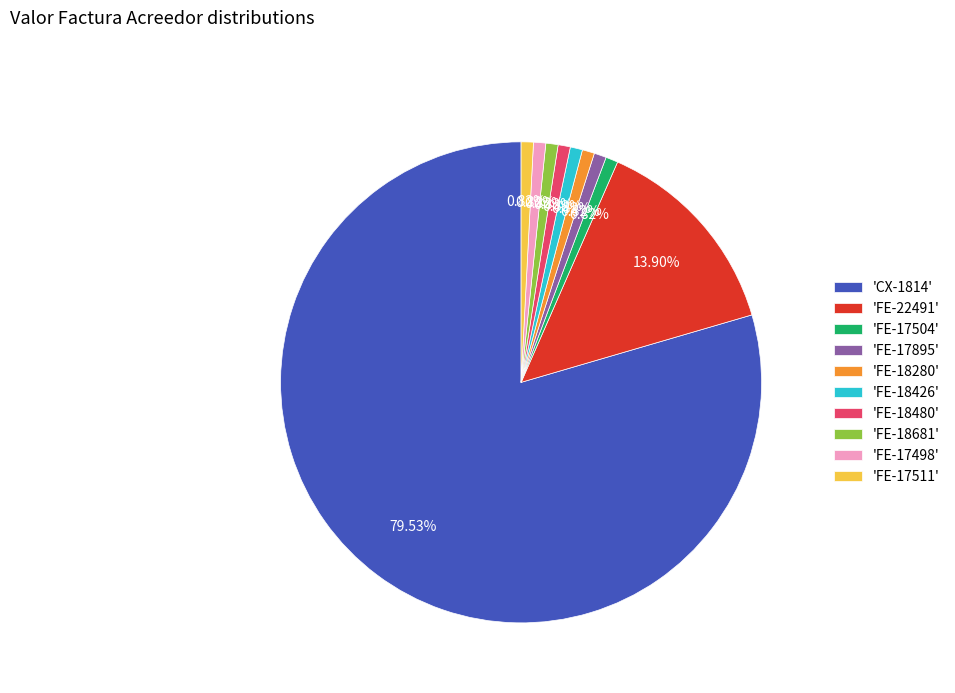

Is the sum of 'FE-17511' and 'FE-18426' greater than half?

No